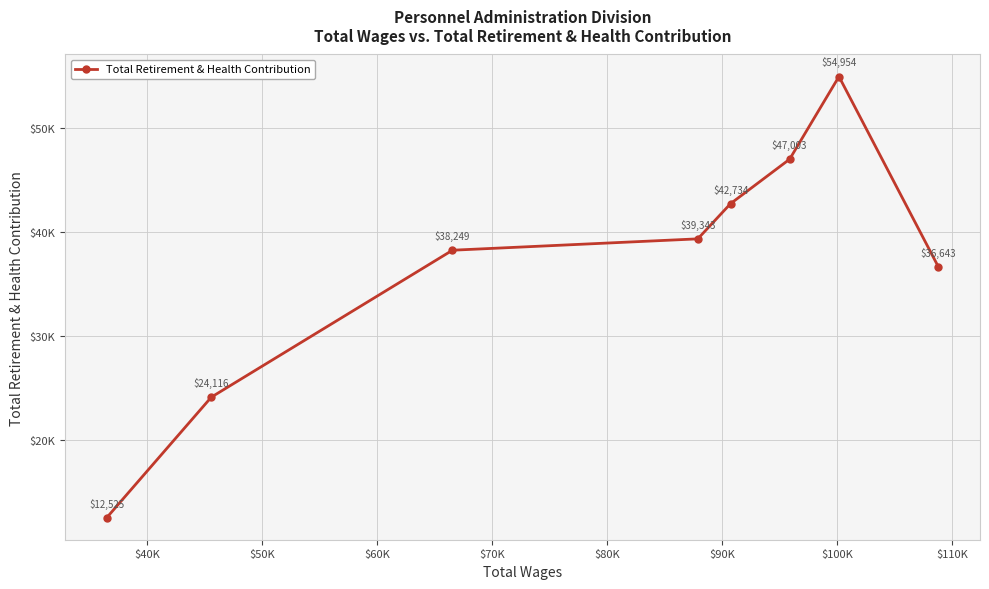

True or false: there are more than 0 points higher than both neighbors.

True